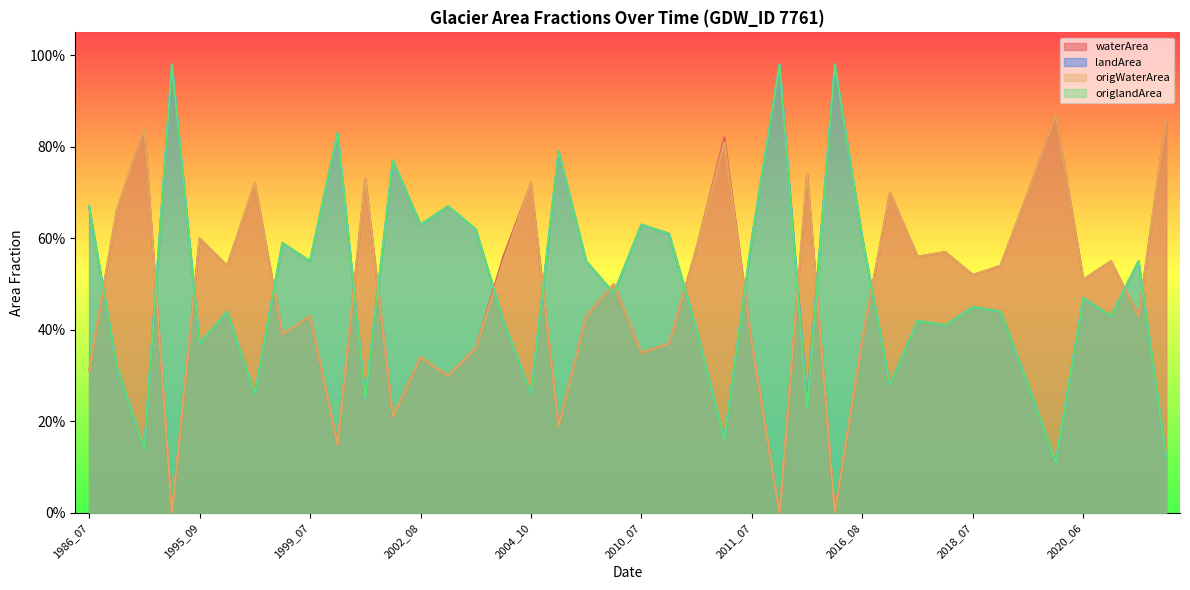

Between 2018_06 and 2020_04, which series saw the biggest shift?

waterArea